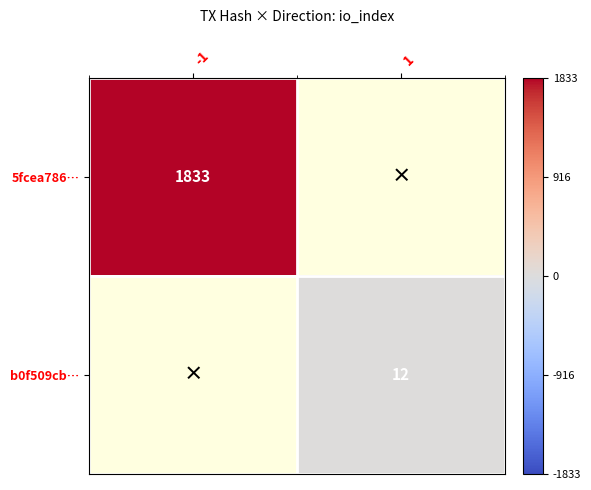

True or false: 5fcea786… has a value of 518 at -1.

False